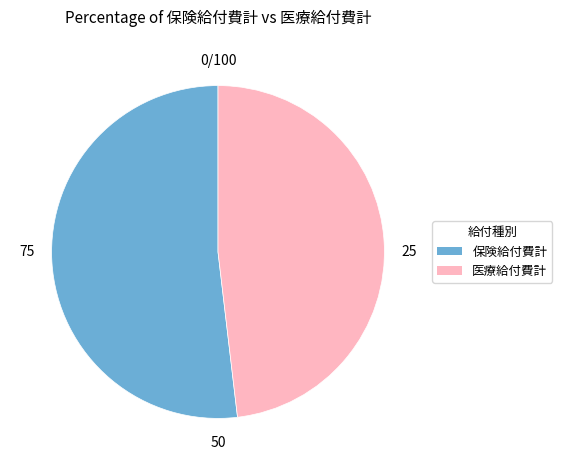

Is there a majority slice in this chart?

Yes